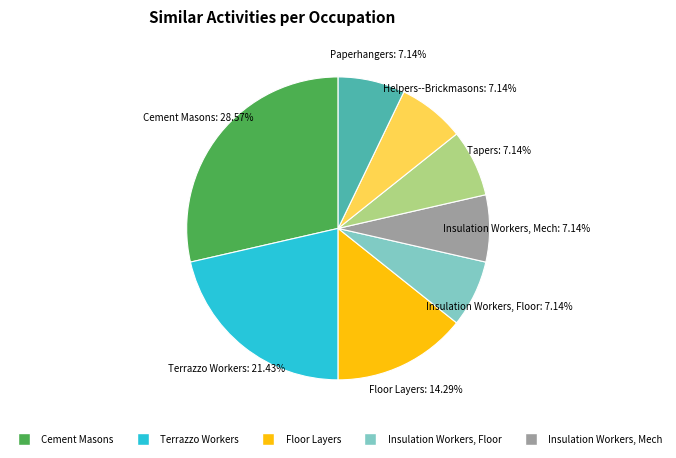

Is there any slice that represents more than half of the pie?

No